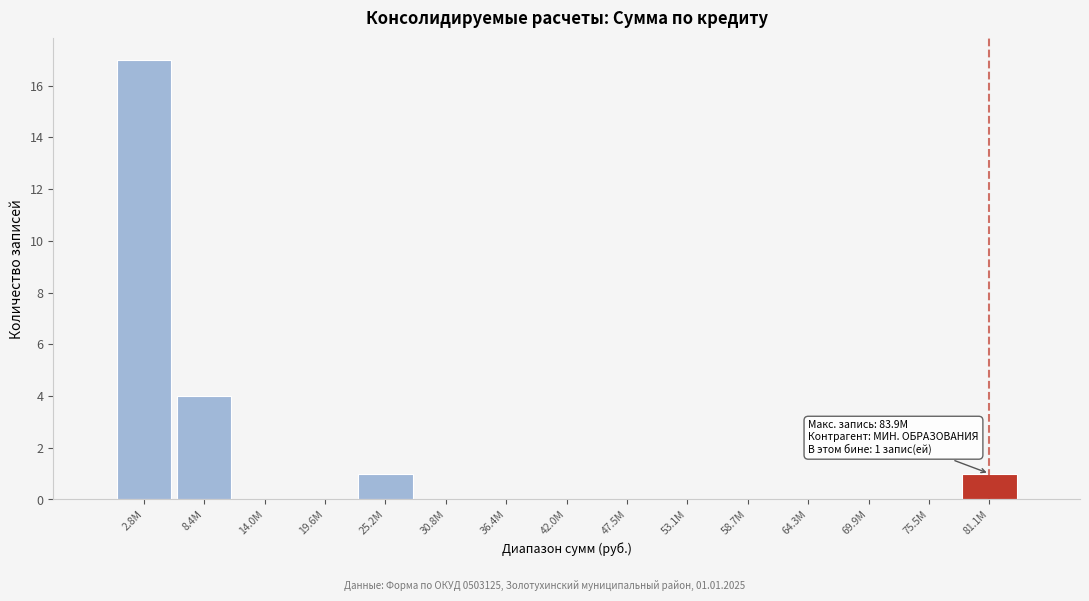

Reading left to right, list all the values displayed in this chart.

2.8М=17	8.4М=4	14.0М=0	19.6М=0	25.2М=1	30.8М=0	36.4М=0	42.0М=0	47.5М=0	53.1М=0	58.7М=0	64.3М=0	69.9М=0	75.5М=0	81.1М=1